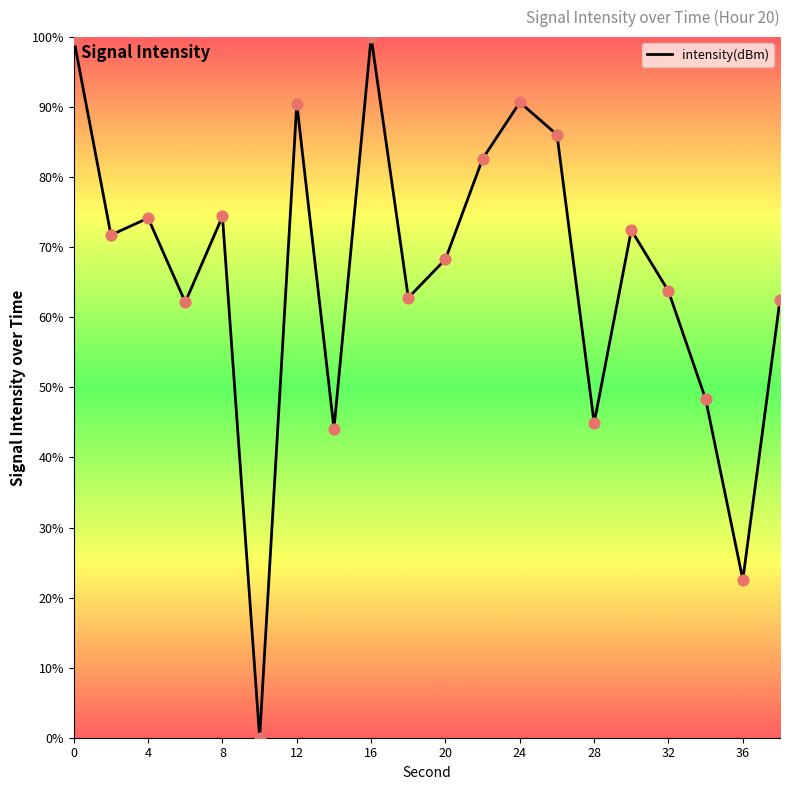

What is the greatest value displayed?

100.0